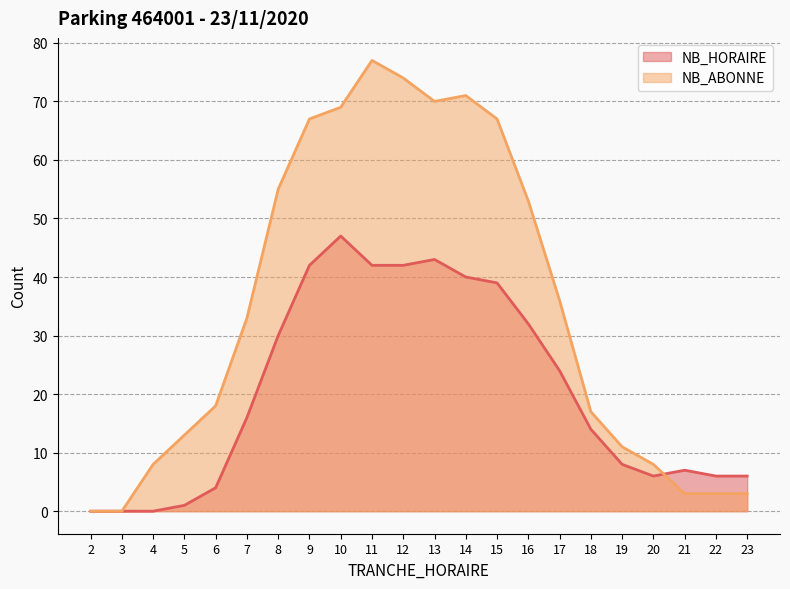

How many data points in NB_HORAIRE are less than 16?

11